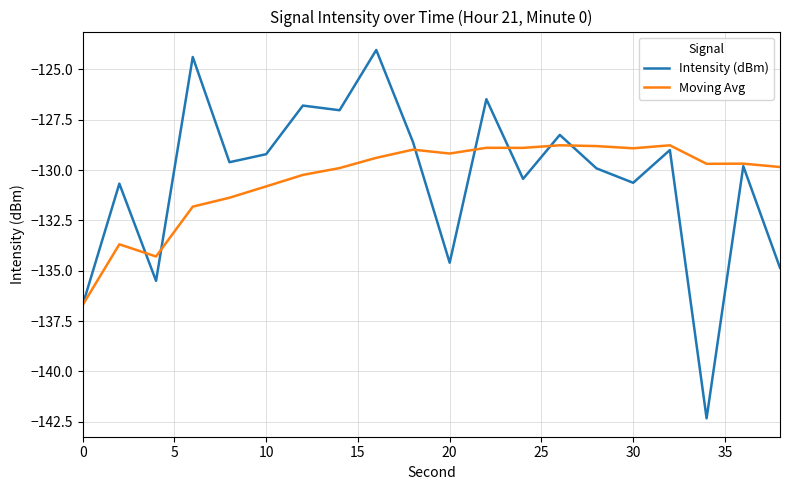

Which series has the largest range (max minus min)?

Intensity (dBm)